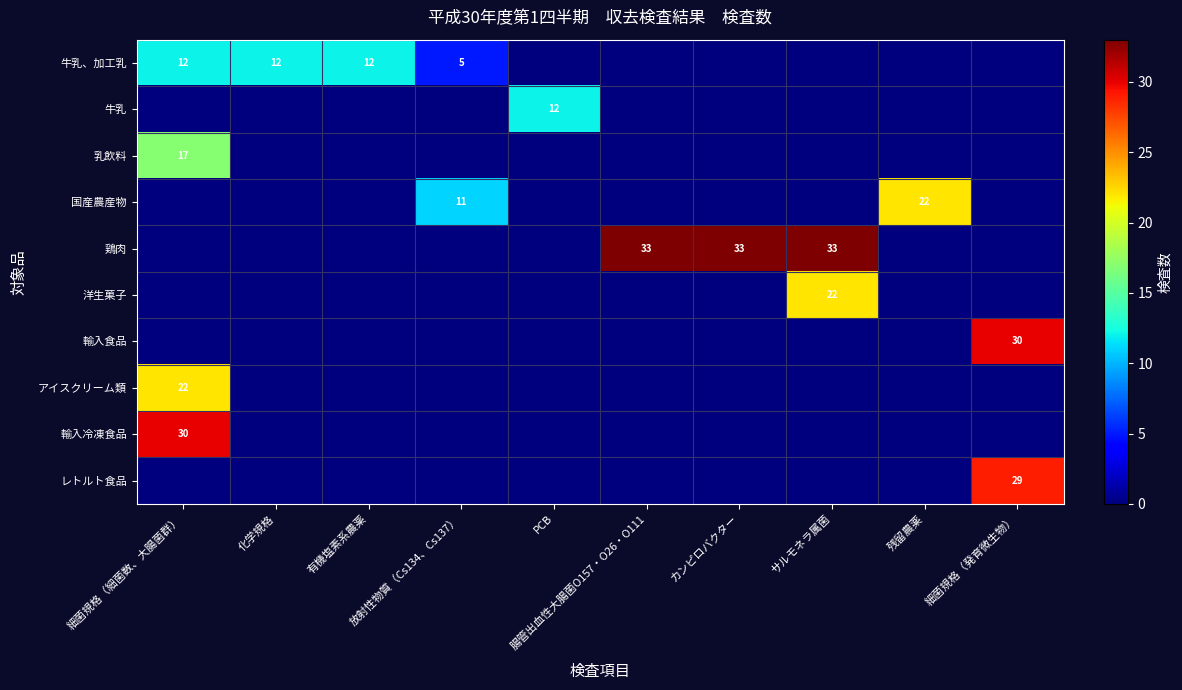

Which category has the lowest value in the 乳飲料 series?

化学規格